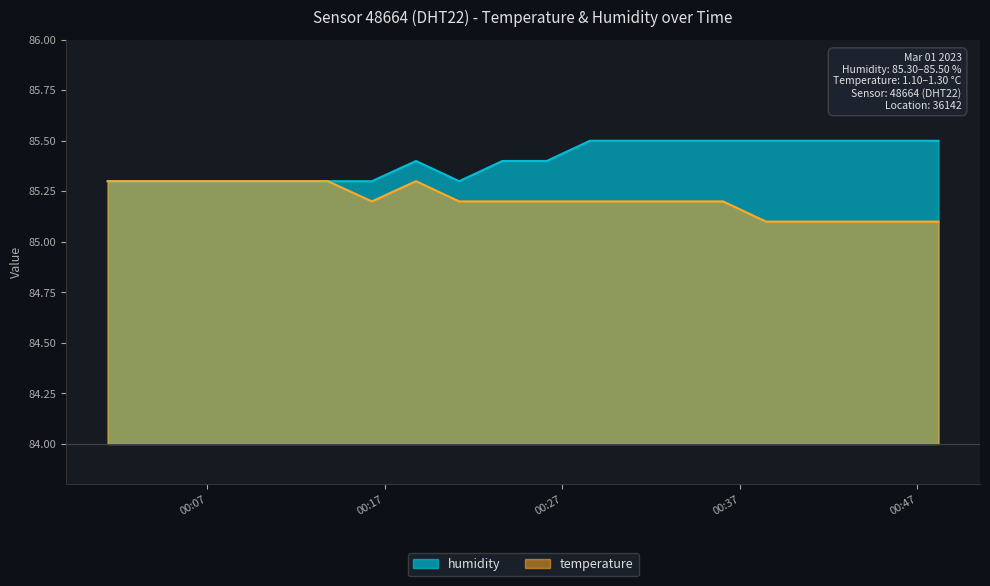

What is the average value of the temperature series?

85.2